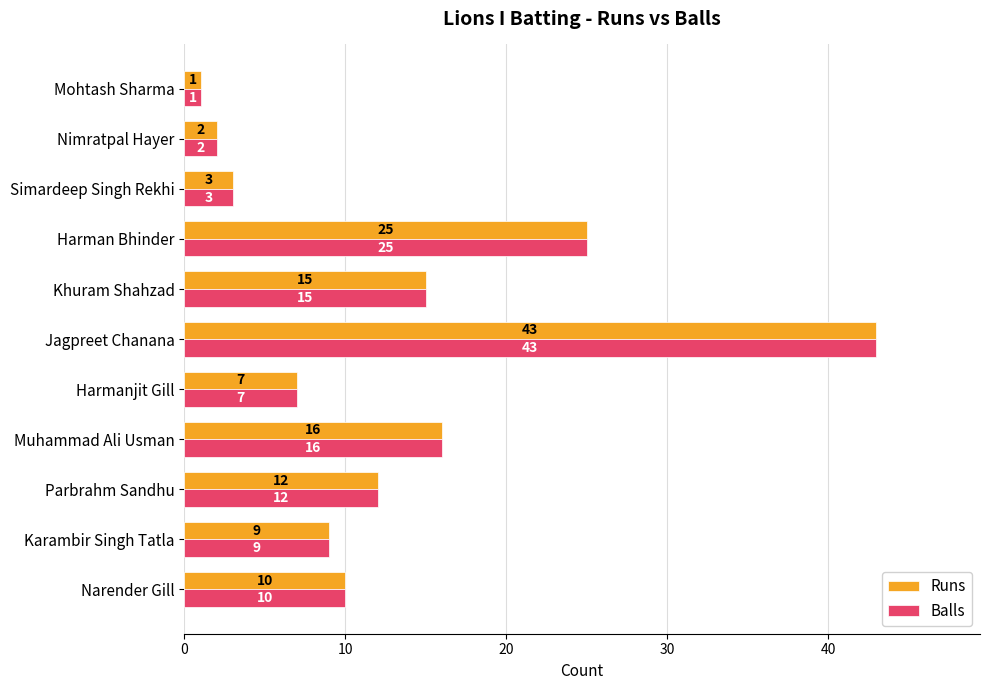

What are all the series names shown in the legend?

Runs, Balls